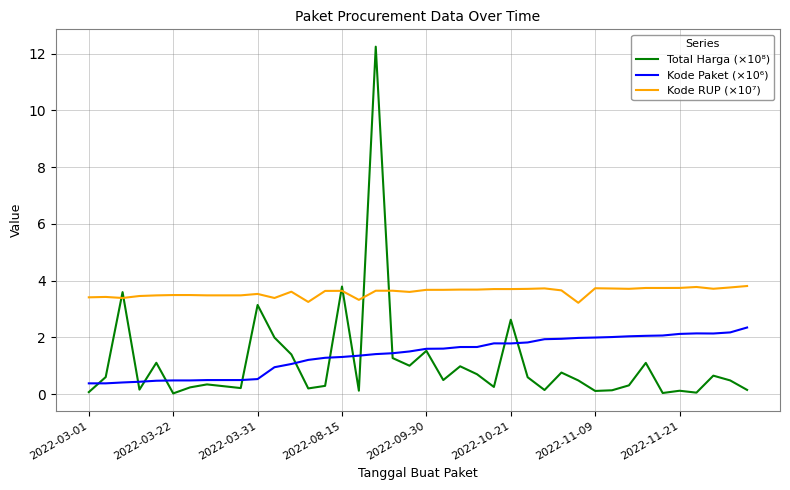

What is the greatest value displayed?

12.2